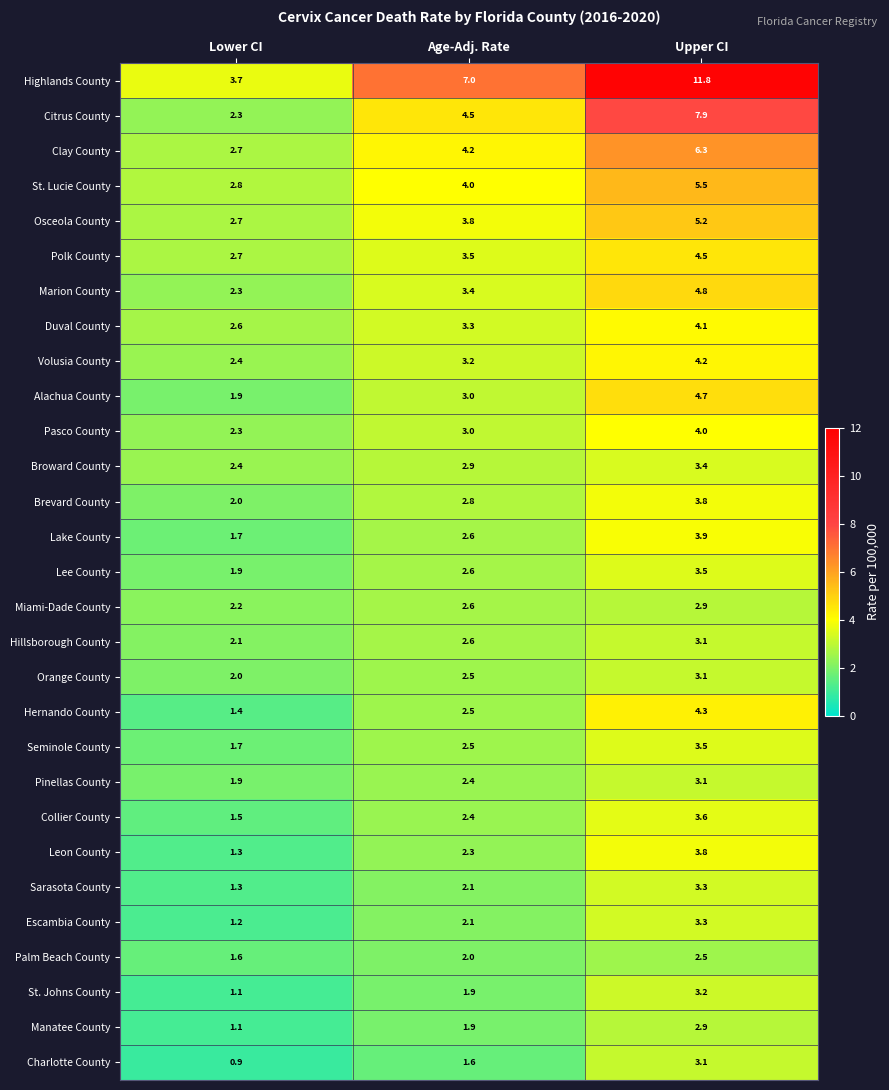

What is the minimum value shown in the chart?

0.9